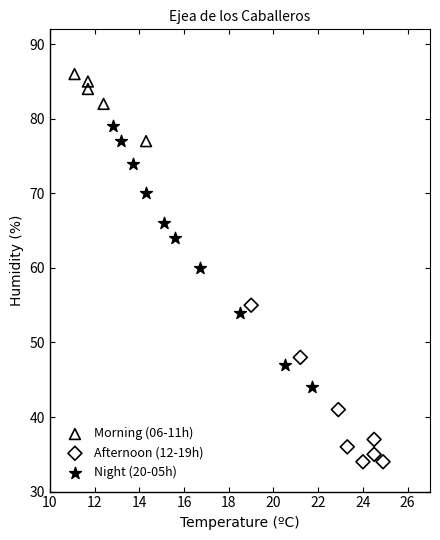

Which series reaches the minimum Y coordinate?

Afternoon (12-19h)